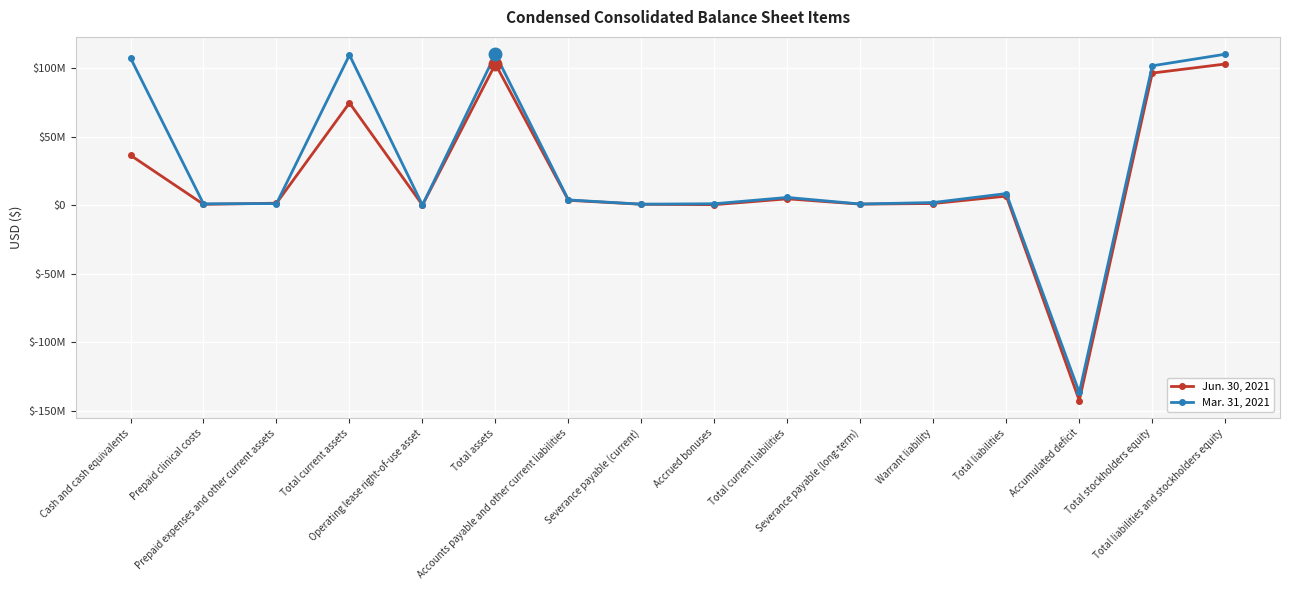

Which series has the largest range (max minus min)?

Mar. 31, 2021